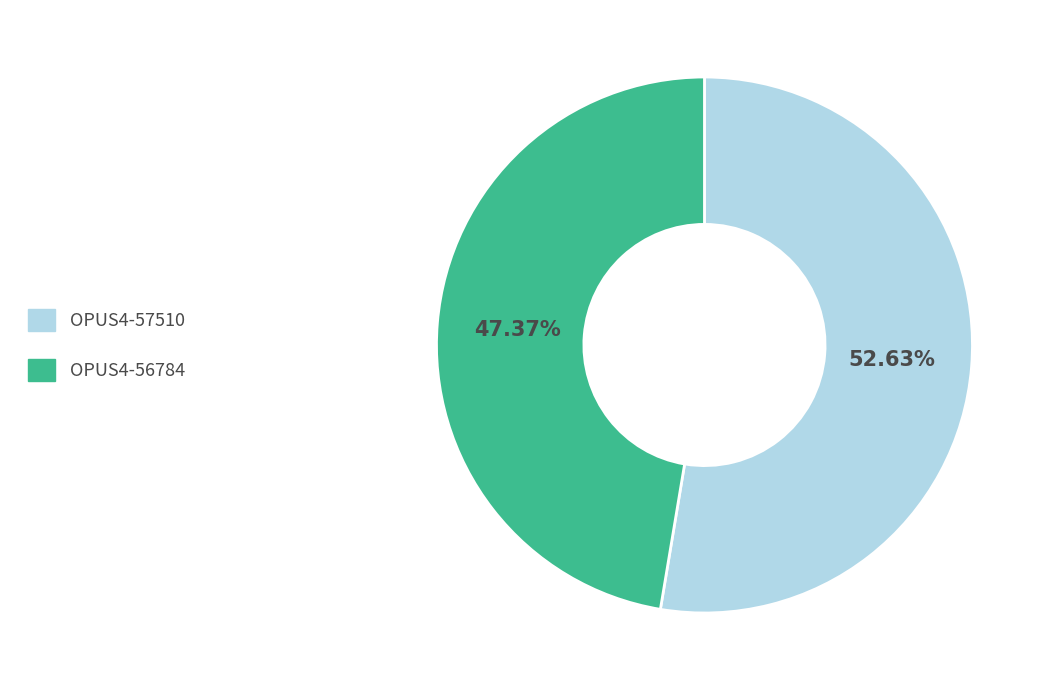

Combined, do OPUS4-56784 and OPUS4-57510 account for over 50%?

Yes